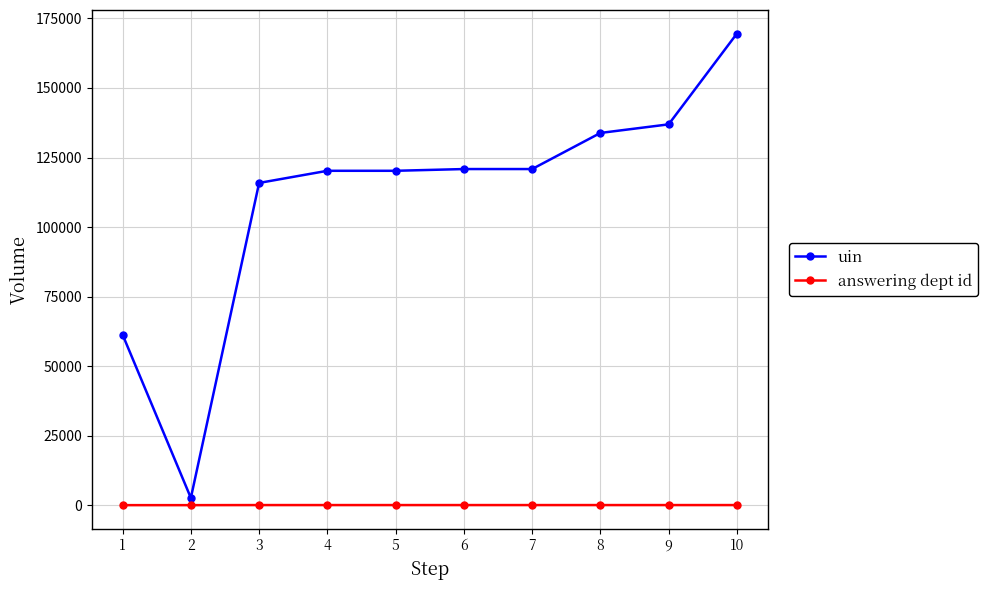

True or false: answering dept id and uin intersect in this chart.

False